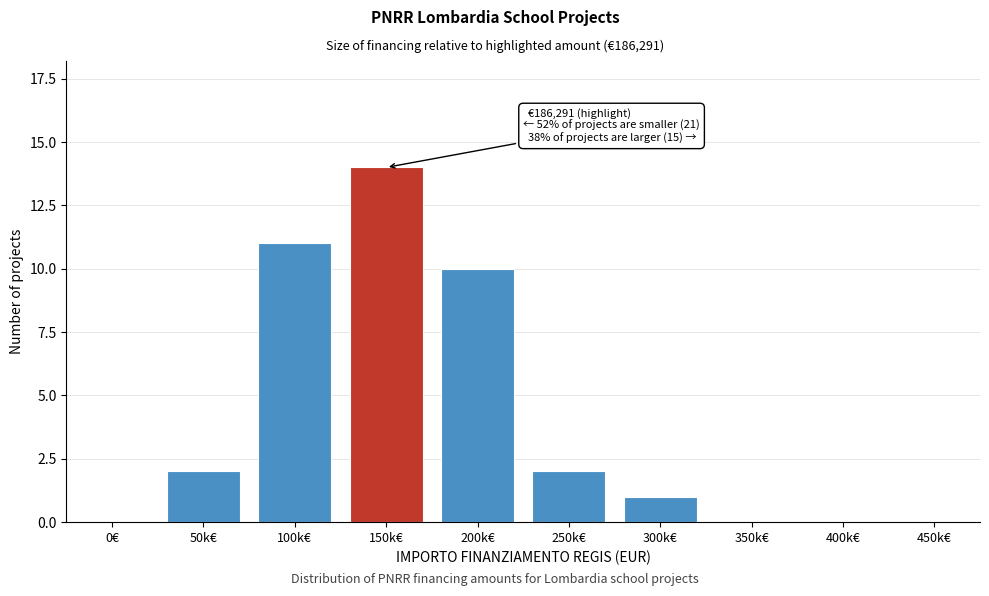

Reading left to right, what are all the values shown in this chart?

0€=0	50k€=2	100k€=11	150k€=14	200k€=10	250k€=2	300k€=1	350k€=0	400k€=0	450k€=0